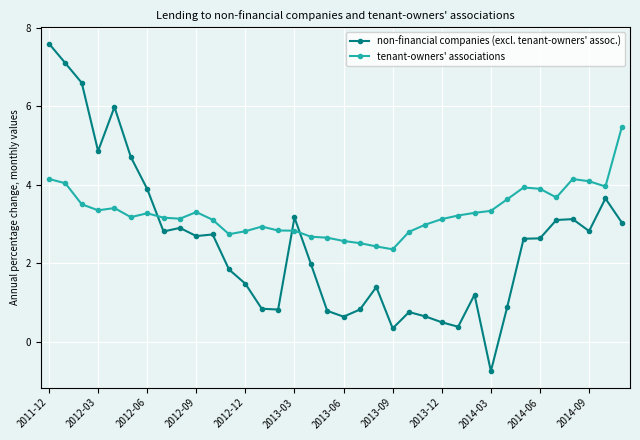

Count the number of data series in this chart.

2